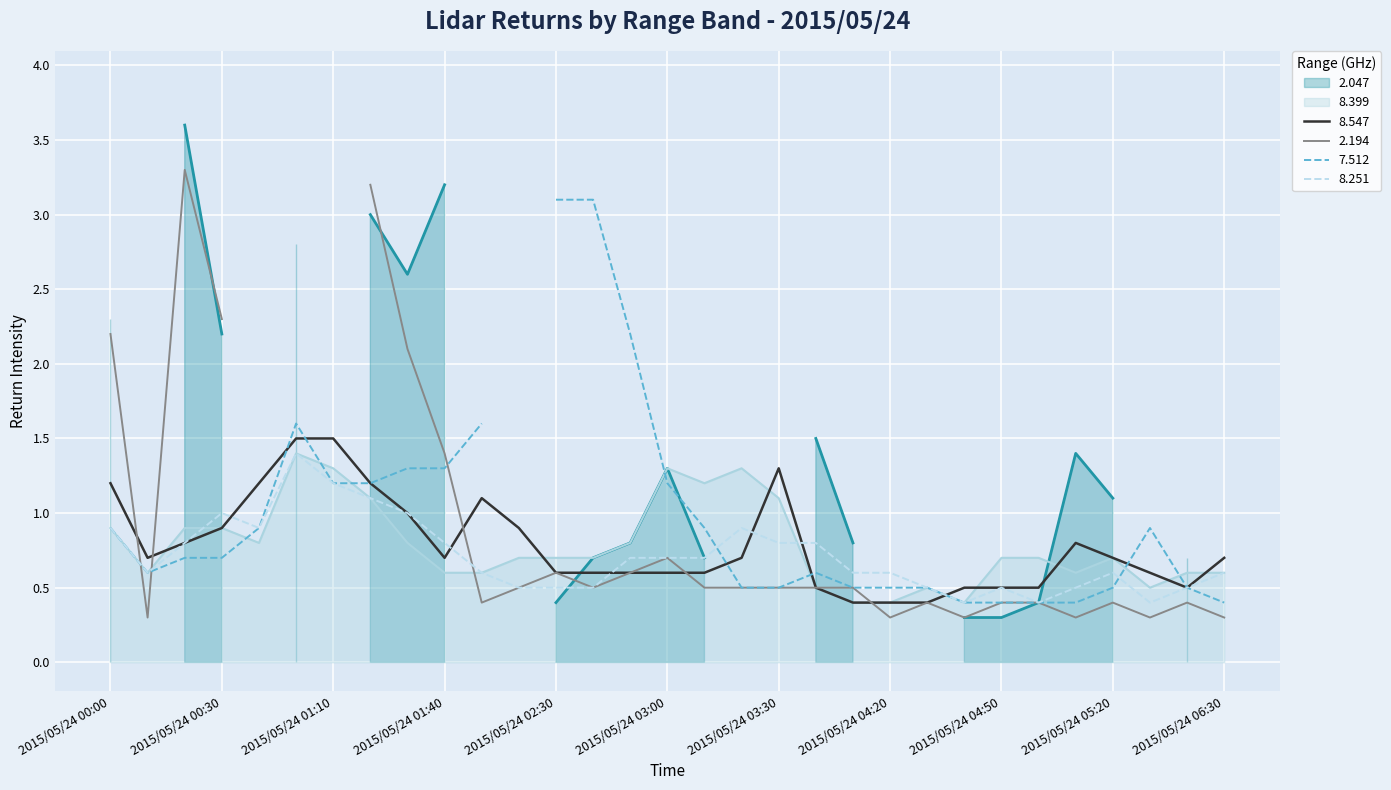

The 8.547 series shows 0.8 at 2015/05/24 00:00. True or false?

False